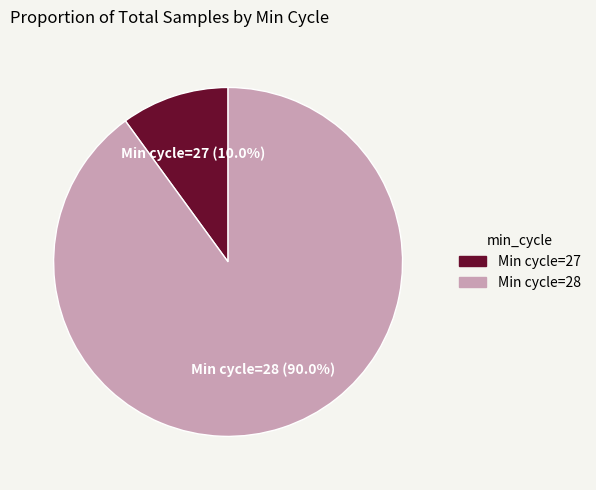

Does any single category account for the majority?

Yes